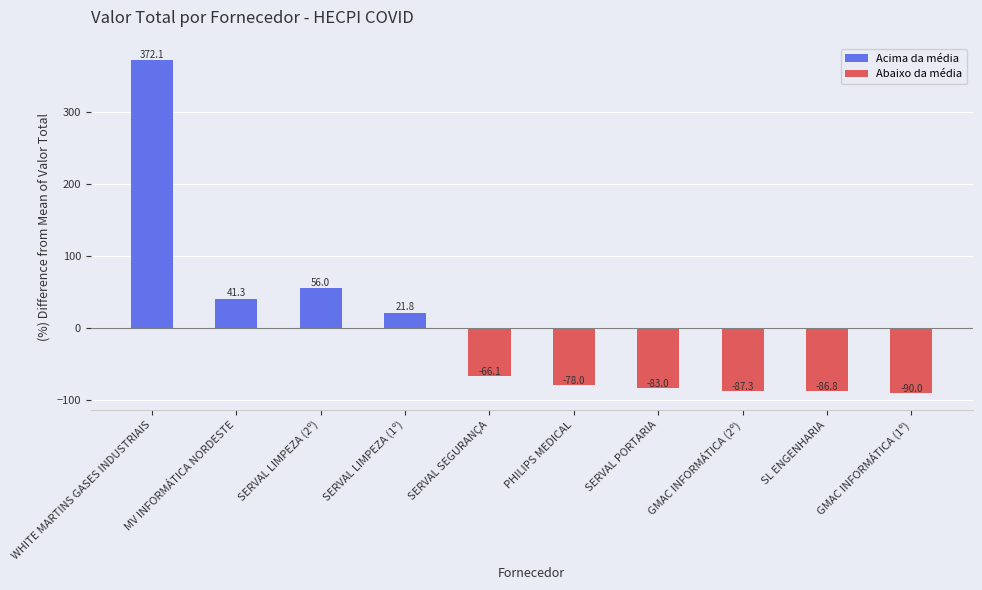

Does the chart contain stacked bars?

No